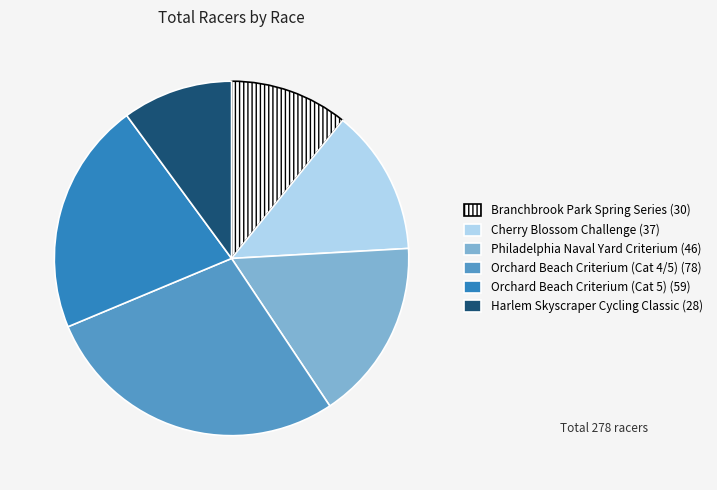

The Branchbrook Park Spring Series slice represents 18% of the pie. True or false?

False